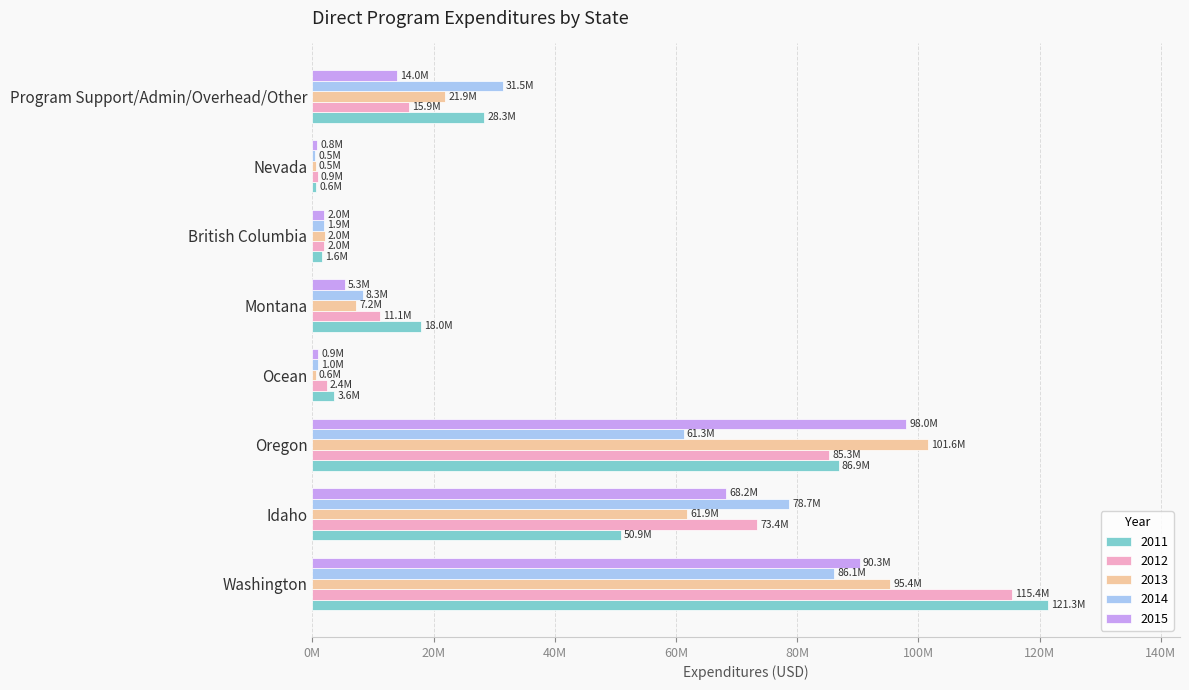

What position from the left is Idaho?

2